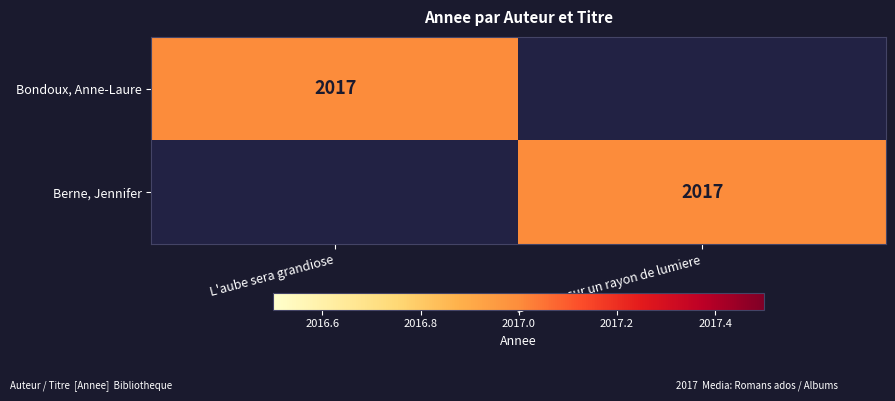

What is the total value across all series at Einstein, sur un rayon de lumiere?

2017